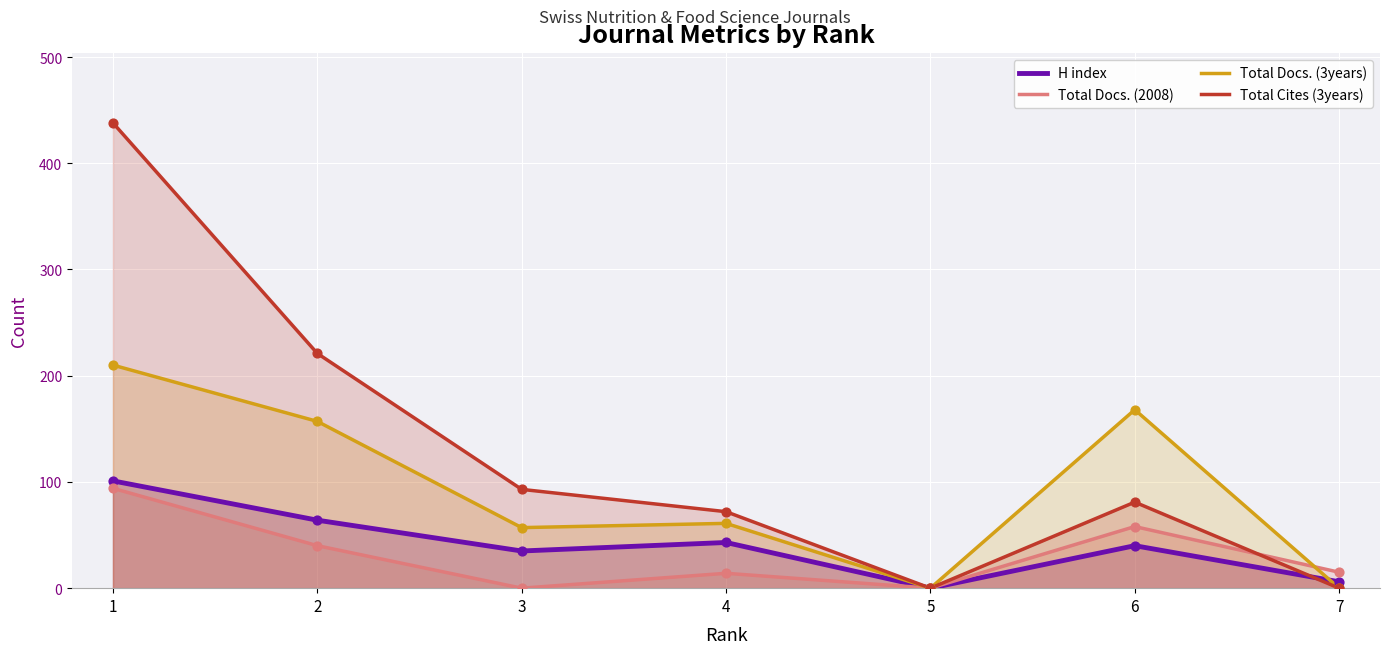

What are all the series names shown in the legend?

H index, Total Docs. (2008), Total Docs. (3years), Total Cites (3years)